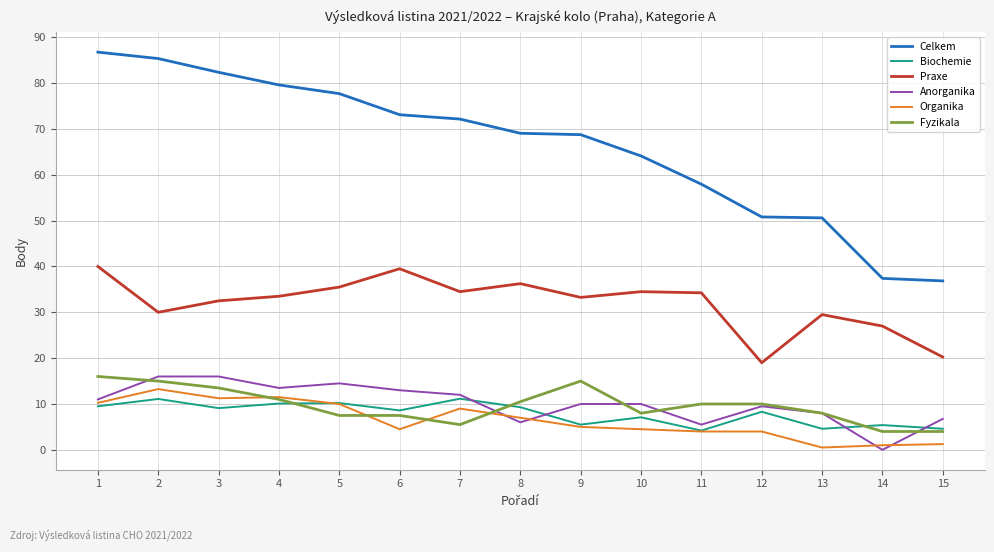

What is the greatest value displayed?

86.8